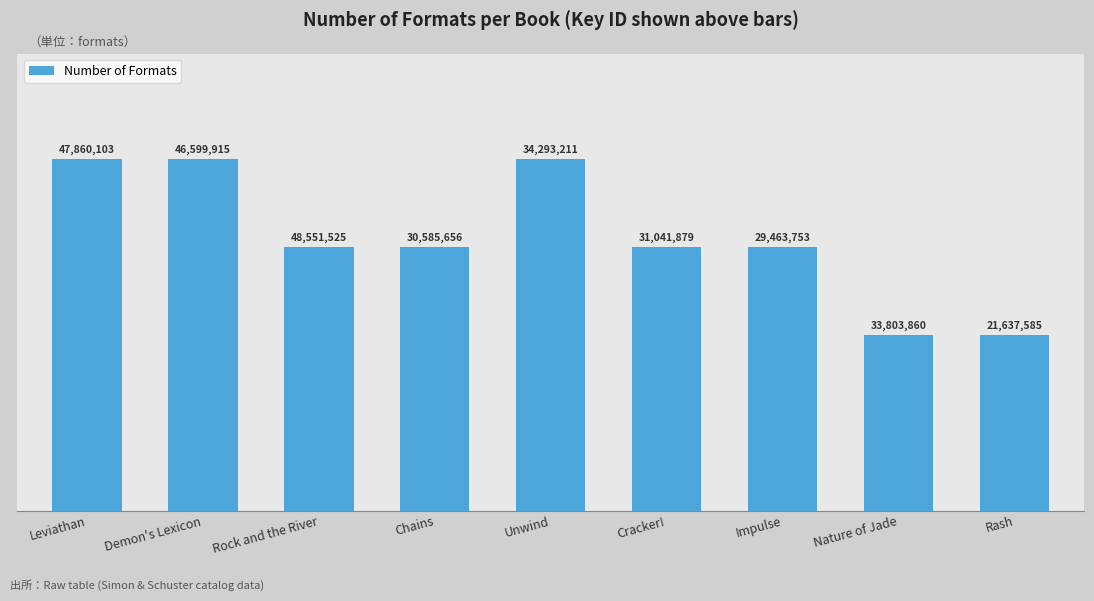

What is the approximate value at Cracker!?

3